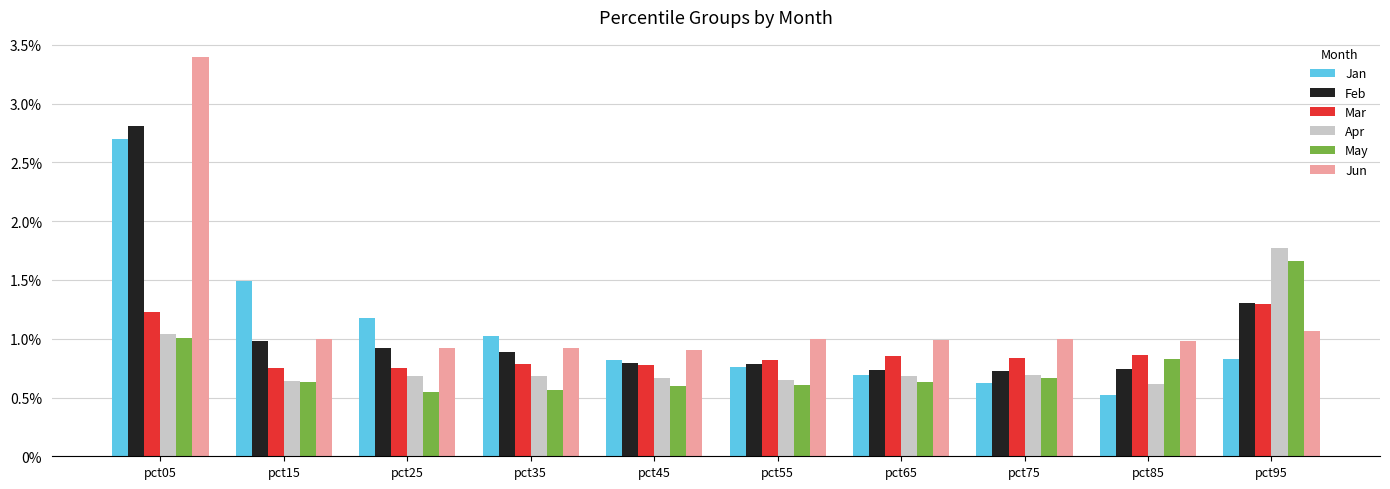

At which category does the chart reach its peak across all series?

pct05